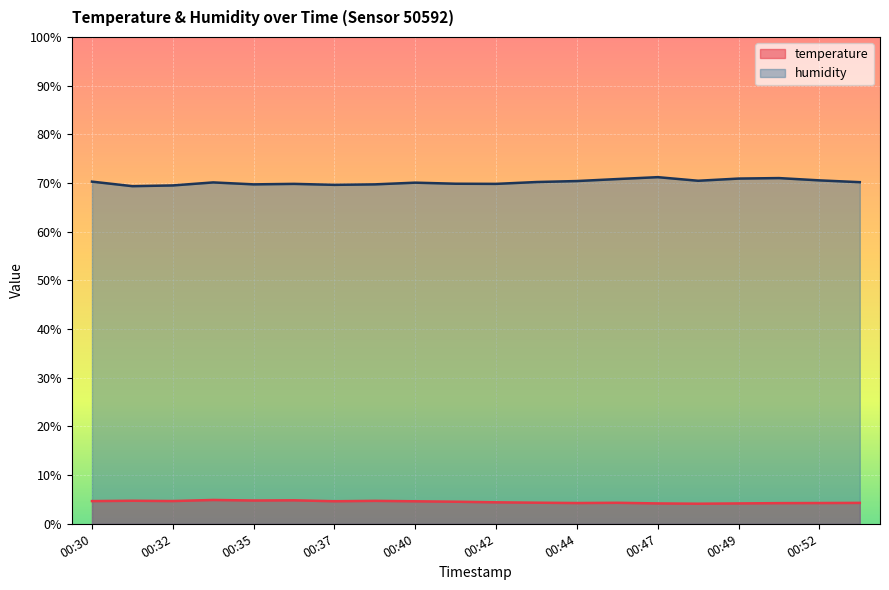

At which category is the sum across all series the highest?

00:47